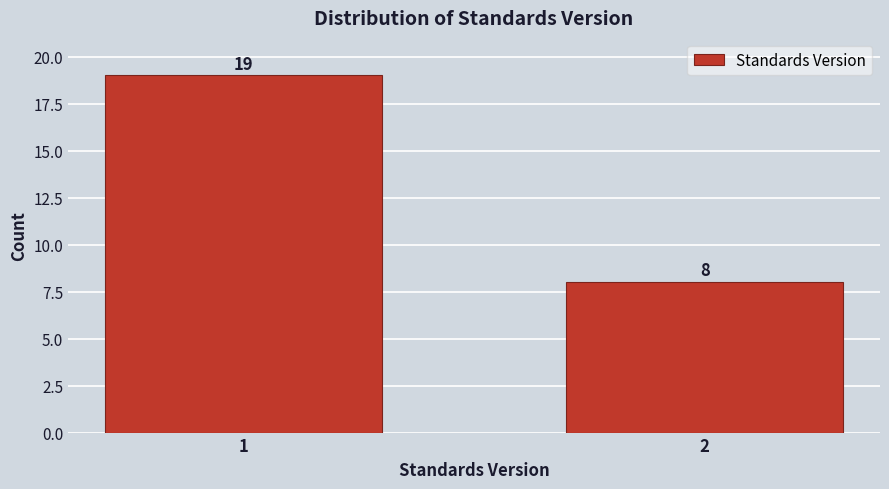

Reading left to right, list all the values displayed in this chart.

1=19	2=8